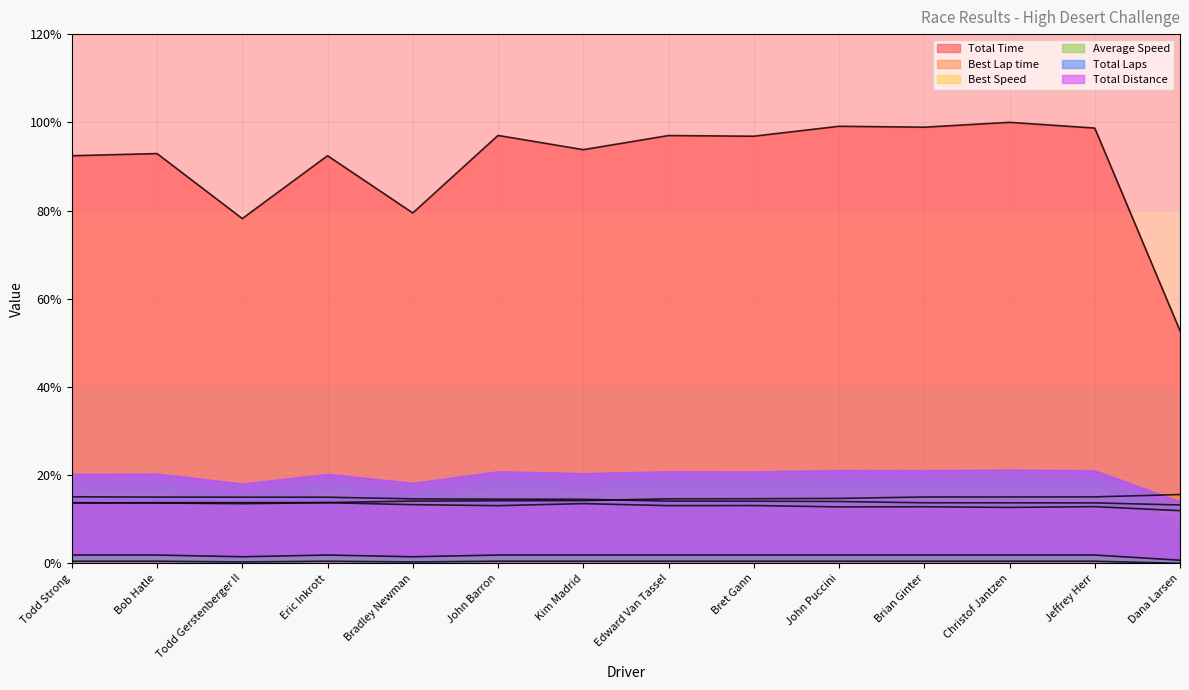

At which label does Best Speed first exceed 14?

Todd Strong